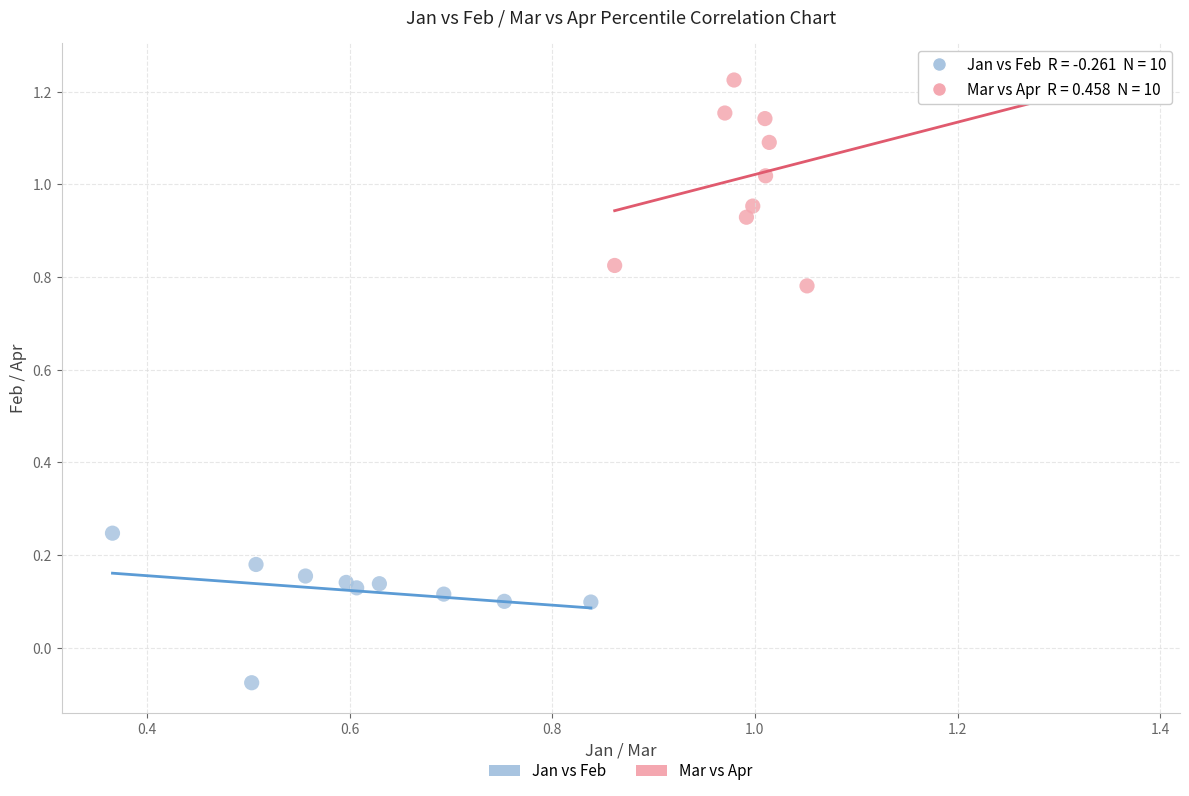

Which series contains the lowest Y value?

Jan vs Feb